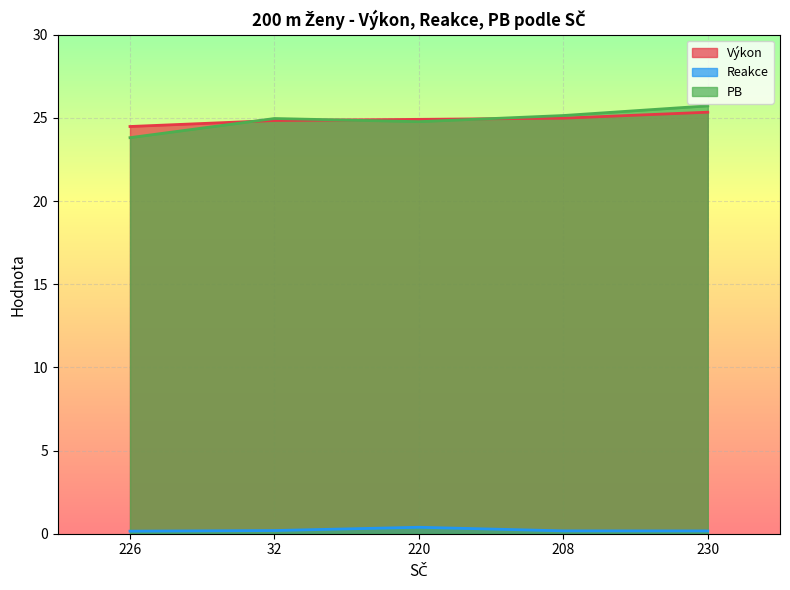

Which series has the largest total across all categories?

Výkon